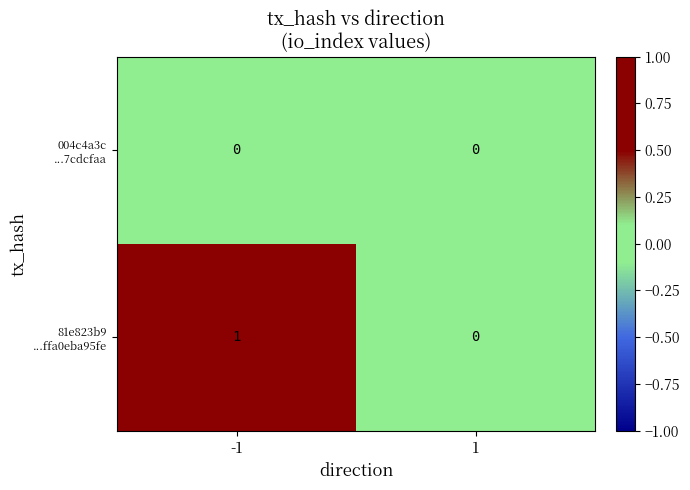

Count the number of categories in the chart.

2